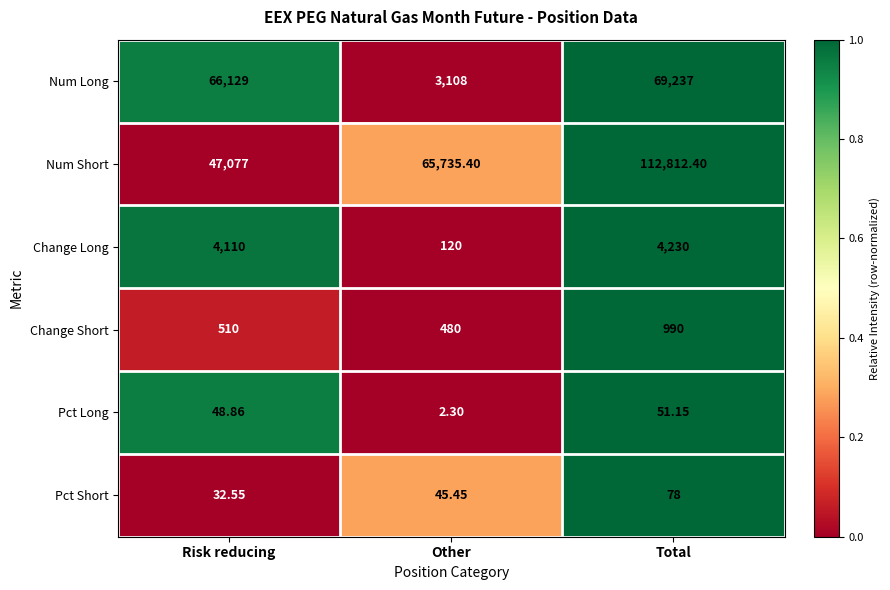

How many data points does each series have?

3